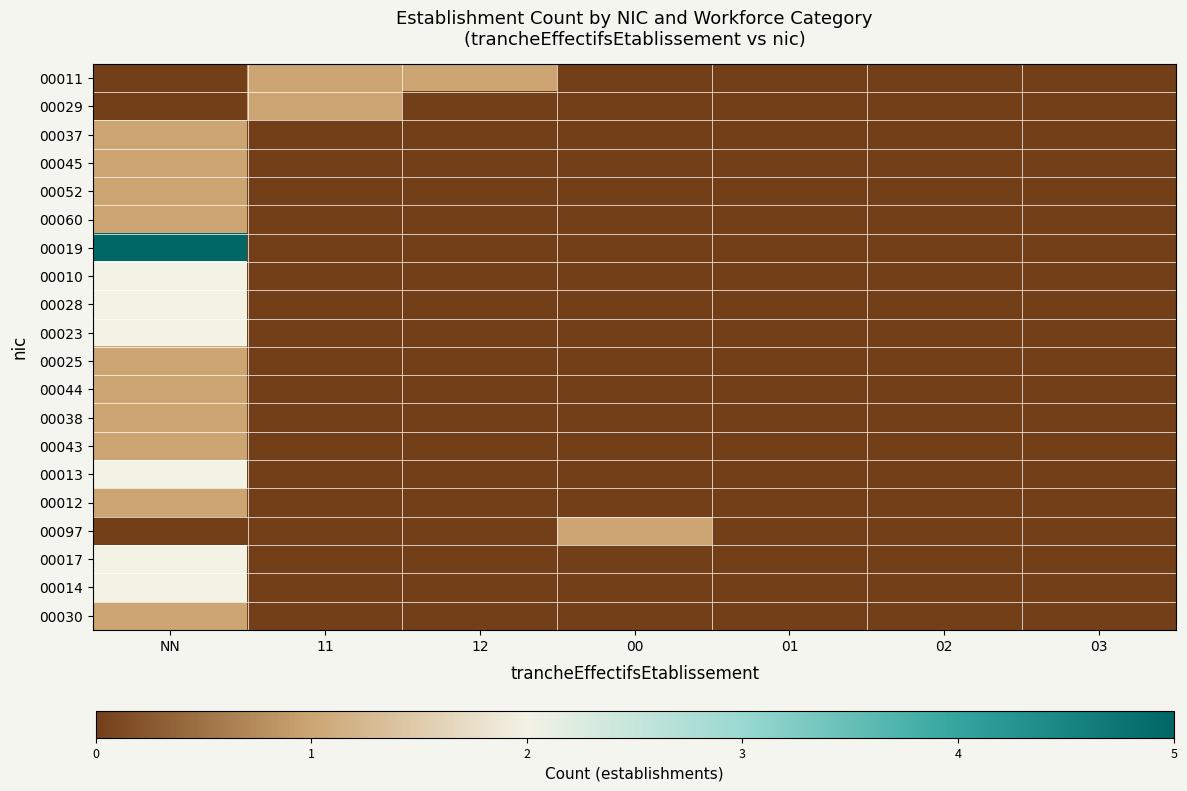

How many series are shown in this chart?

20